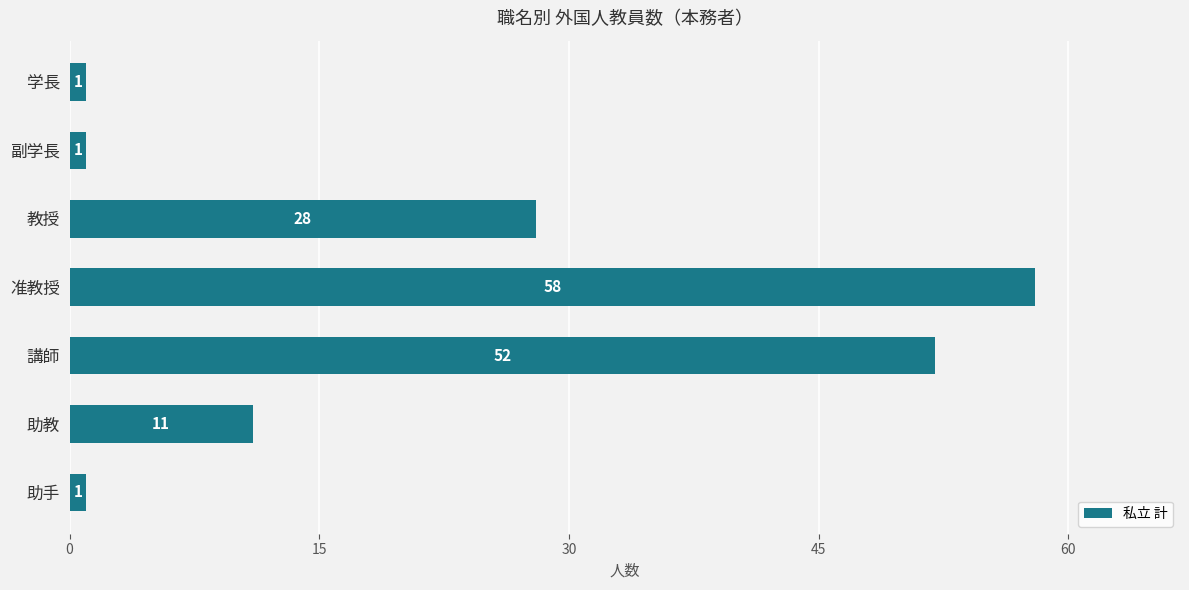

Reading top to bottom, extract all data points from this chart.

学長=1	副学長=1	教授=28	准教授=58	講師=52	助教=11	助手=1